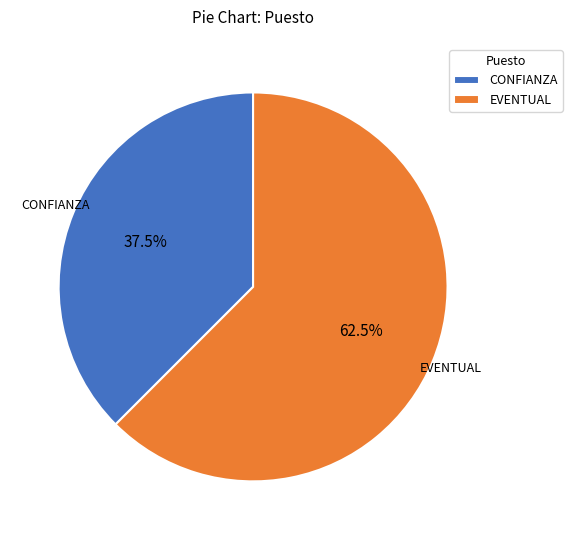

Count the number of slices in the pie.

2